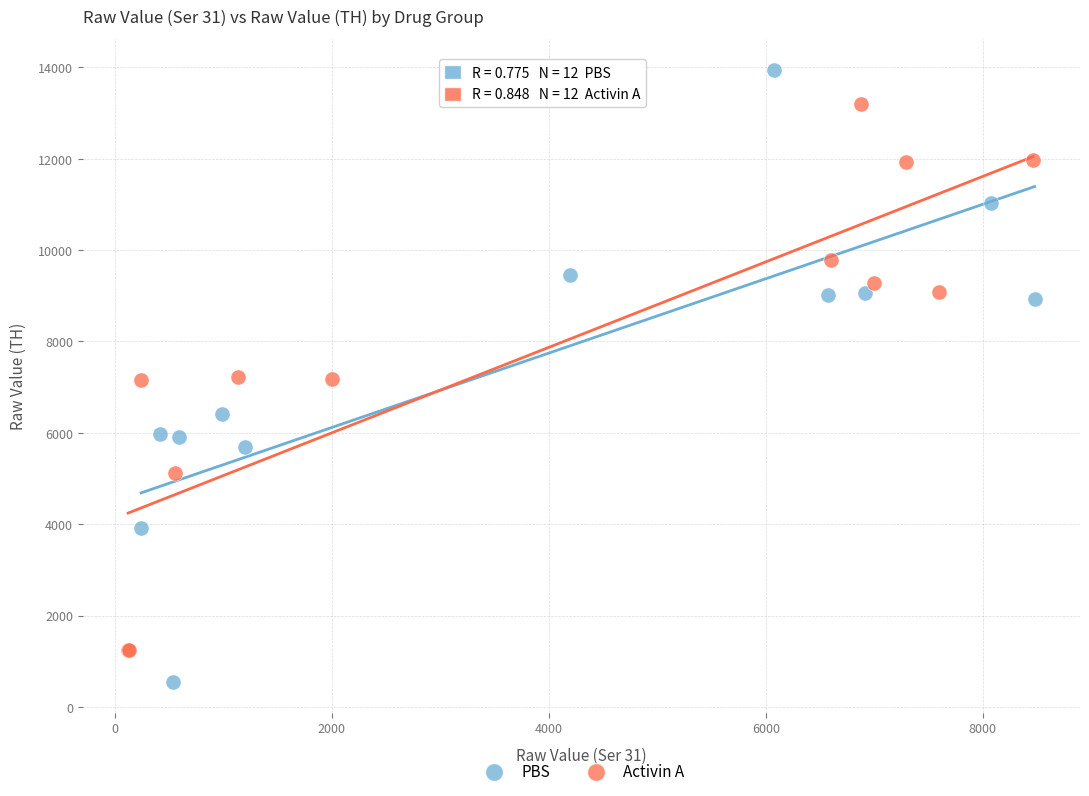

Which series reaches the minimum Y coordinate?

PBS